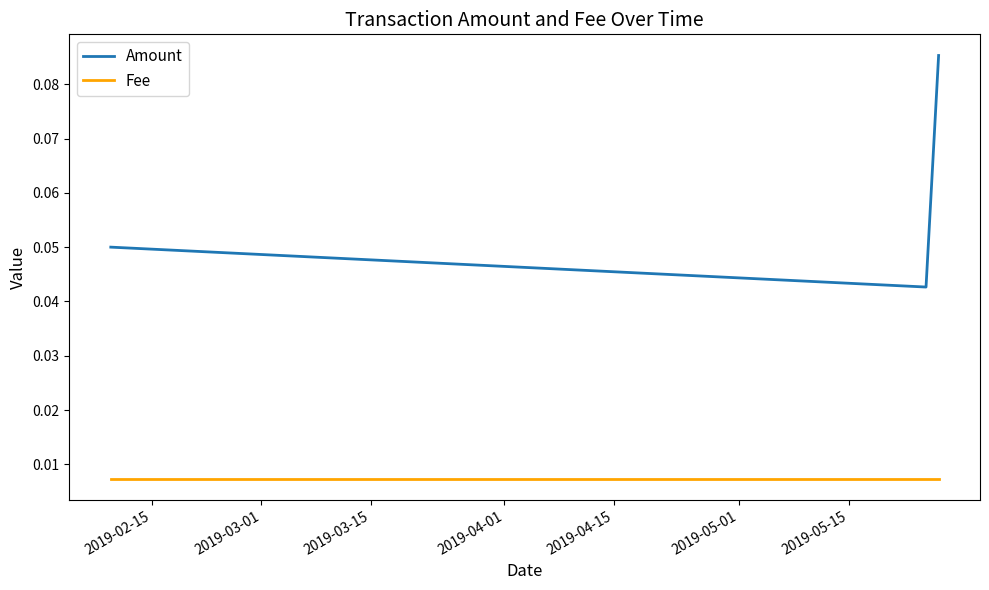

Which series has the largest total across all categories?

Amount